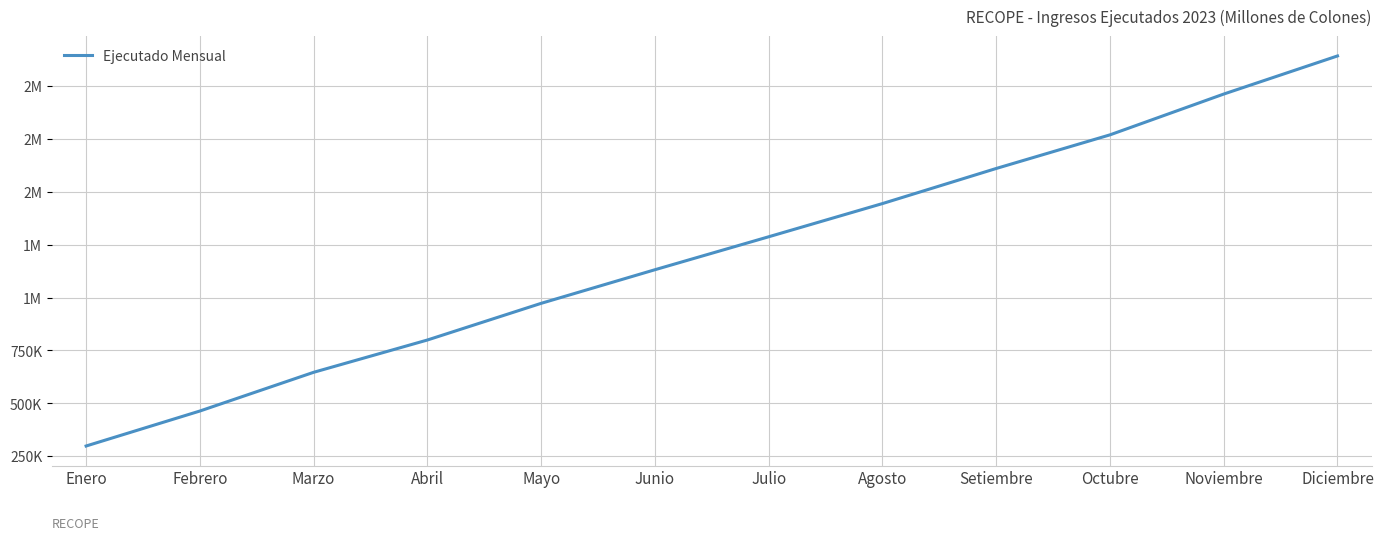

The value at Marzo is 965770.0. True or false?

False